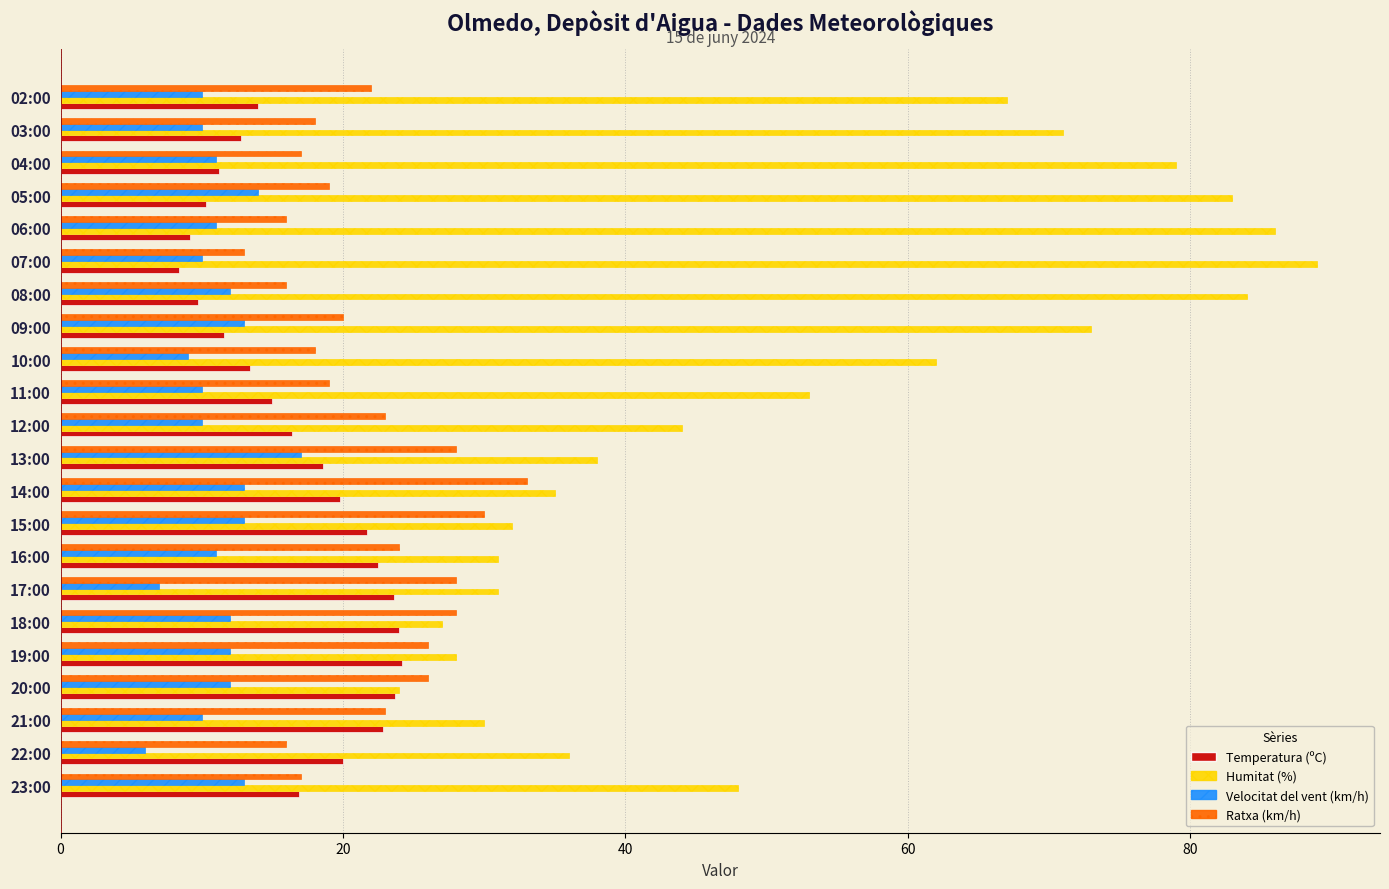

Which category has the lowest value in the Temperatura (ºC) series?

07:00